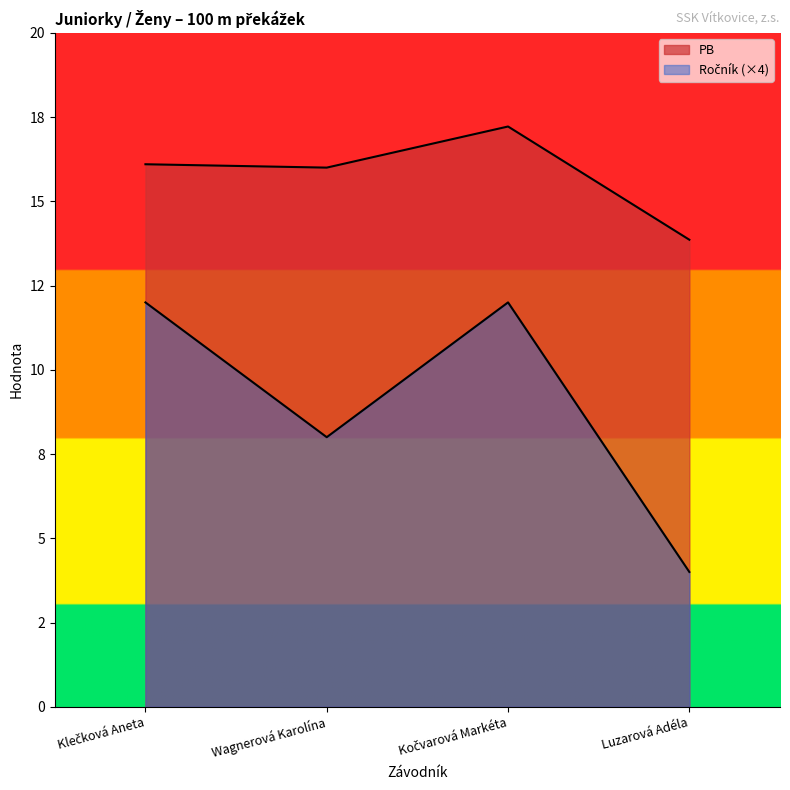

Reading left to right, what are all the values shown in this chart?

PB: 16.1	16.0	17.2	13.9
Ročník: 12.0	8.0	12.0	4.0